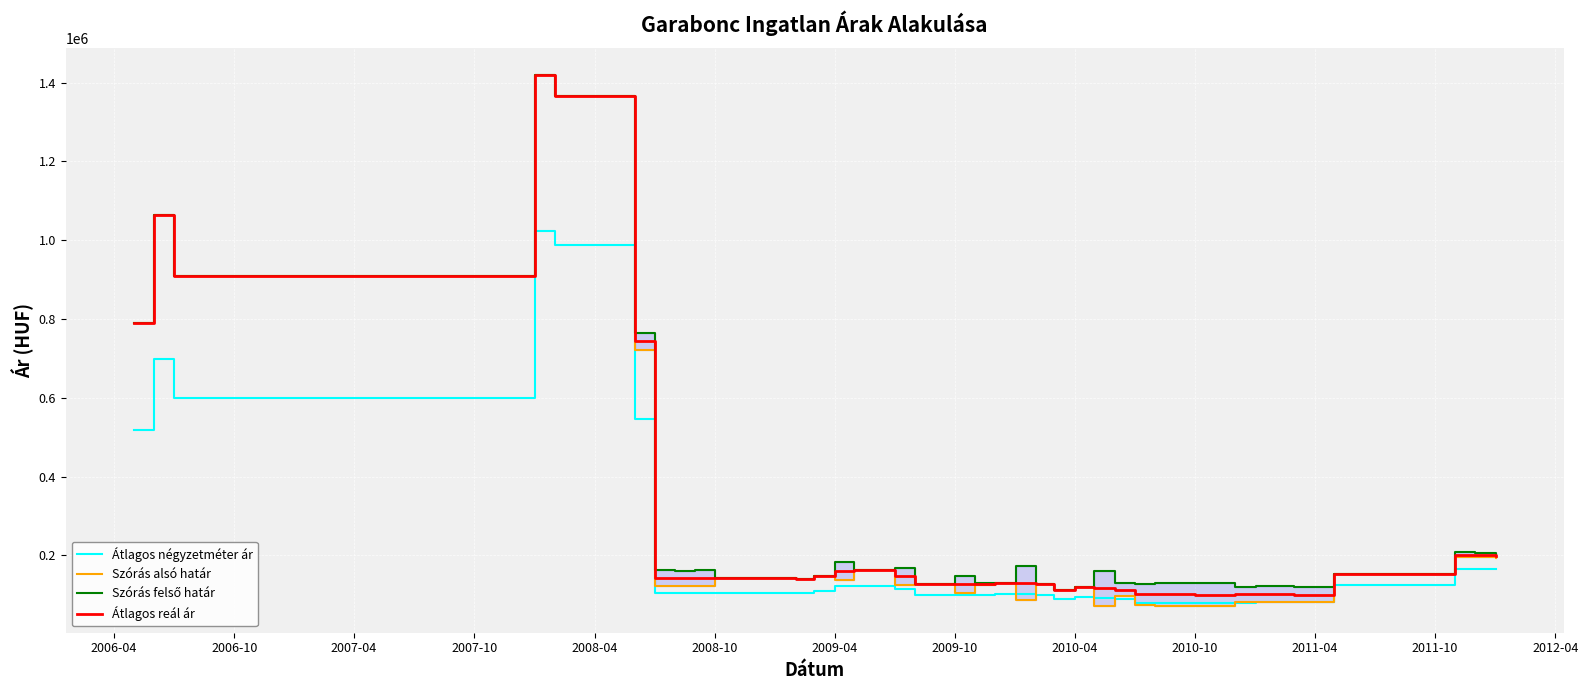

How many data points in Szórás alsó határ are less than 125192?

19